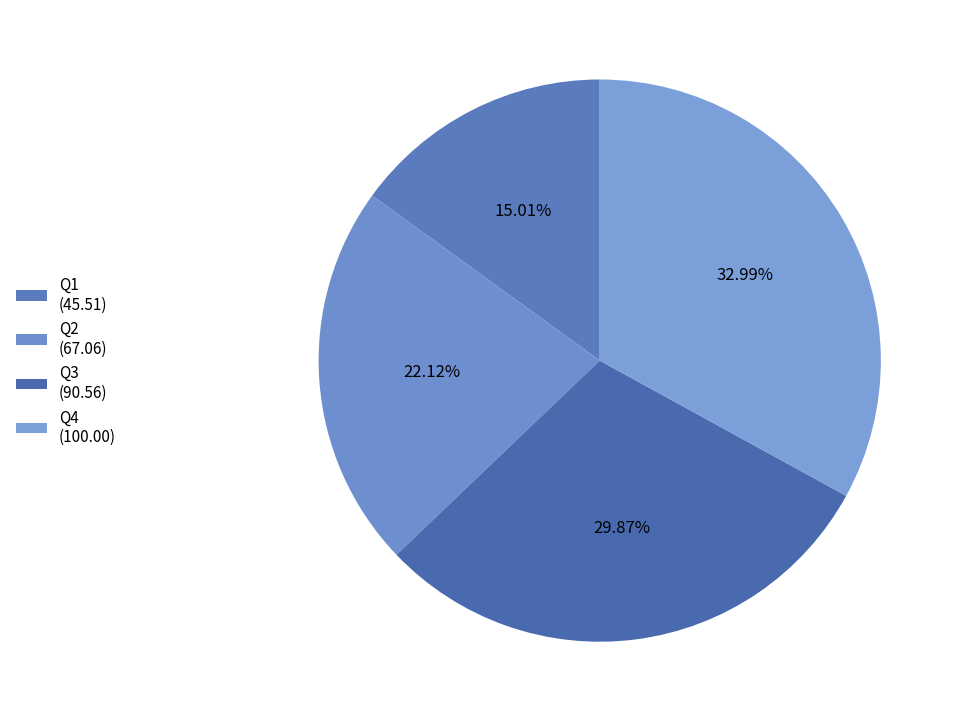

To the nearest percent, what is the average slice percentage?

25%